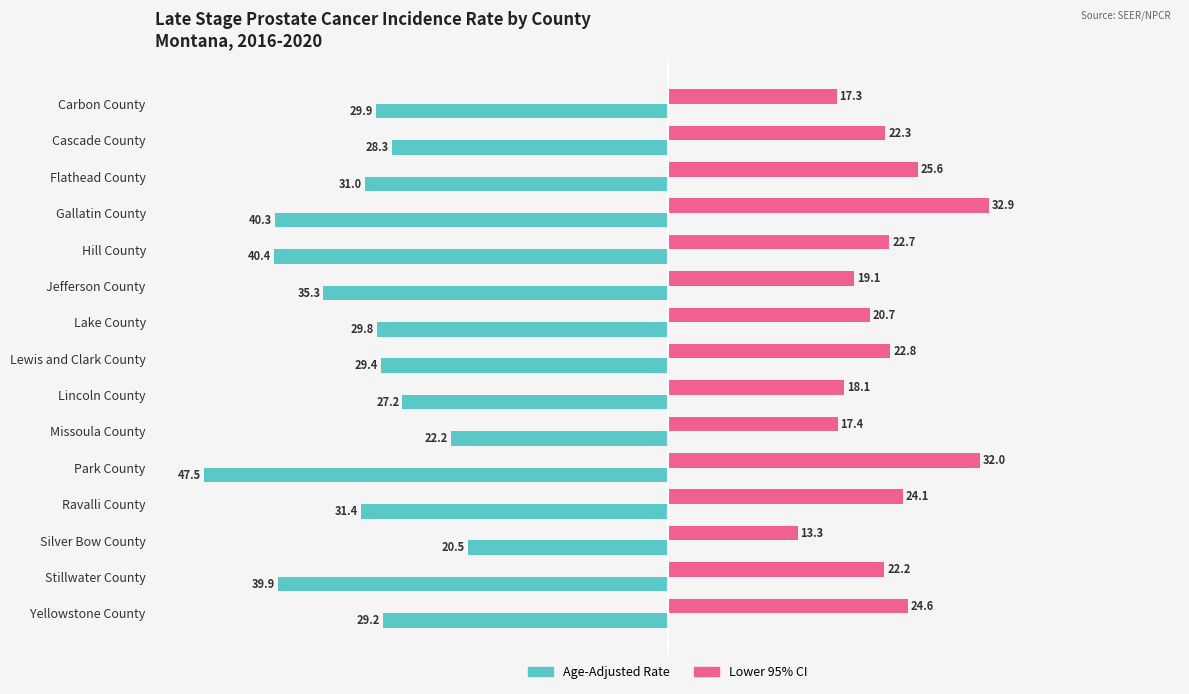

List the series in order of their overall mean, highest first.

Lower 95% CI, Age-Adjusted Rate